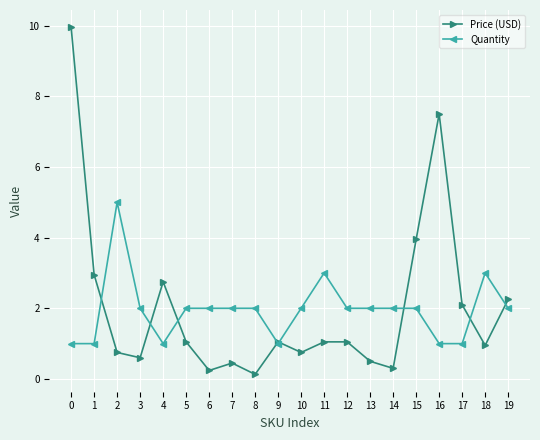

The Price (USD) series shows 0.2 at 18. True or false?

False